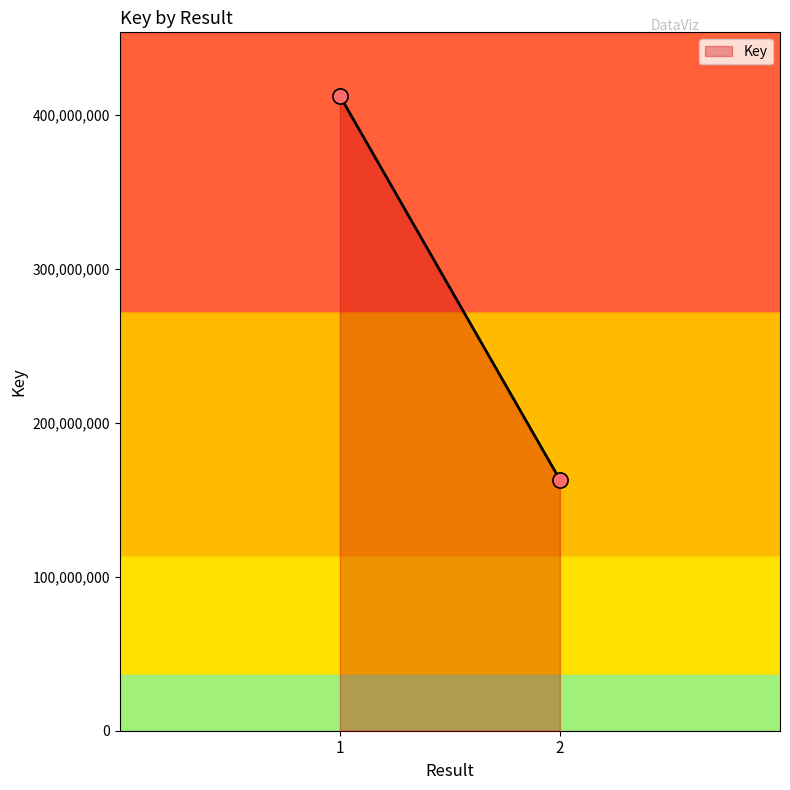

What is the average Y value?

287696526